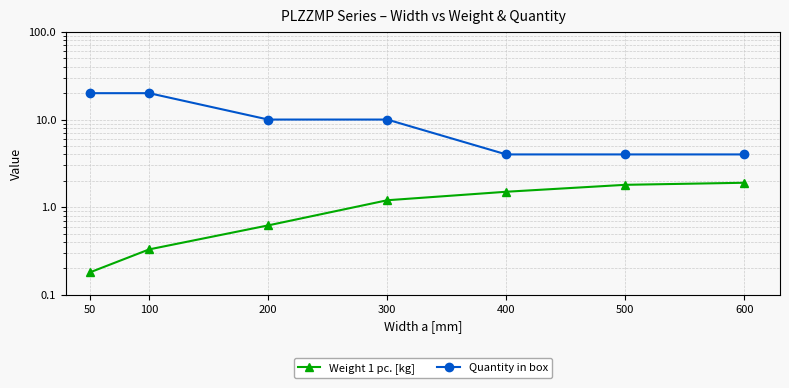

What is the minimum value shown in the chart?

0.2